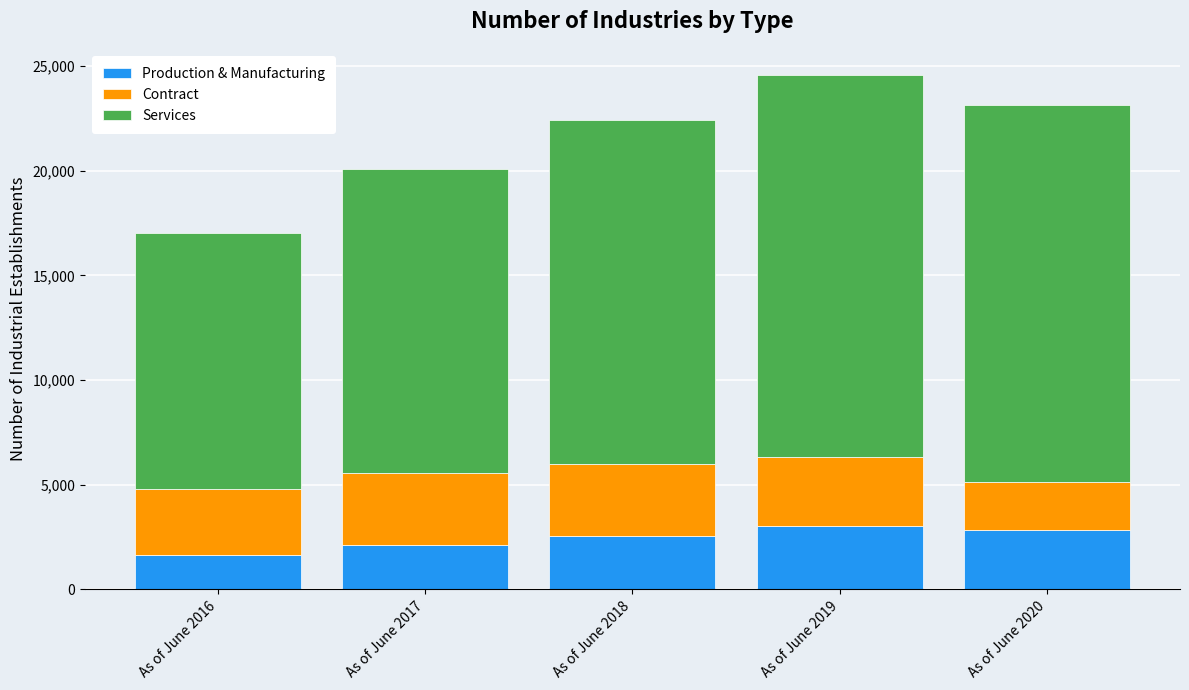

How many values in the Production & Manufacturing series are below 2539?

2